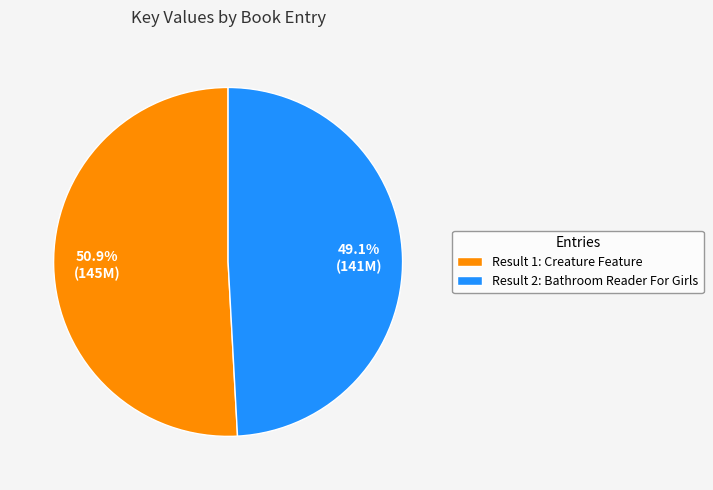

Count the number of slices in the pie.

2